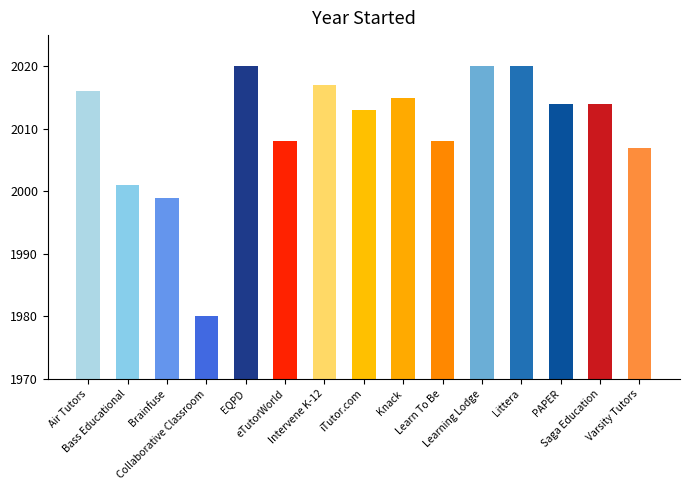

What is the value of the 7th bar from the left?

2017